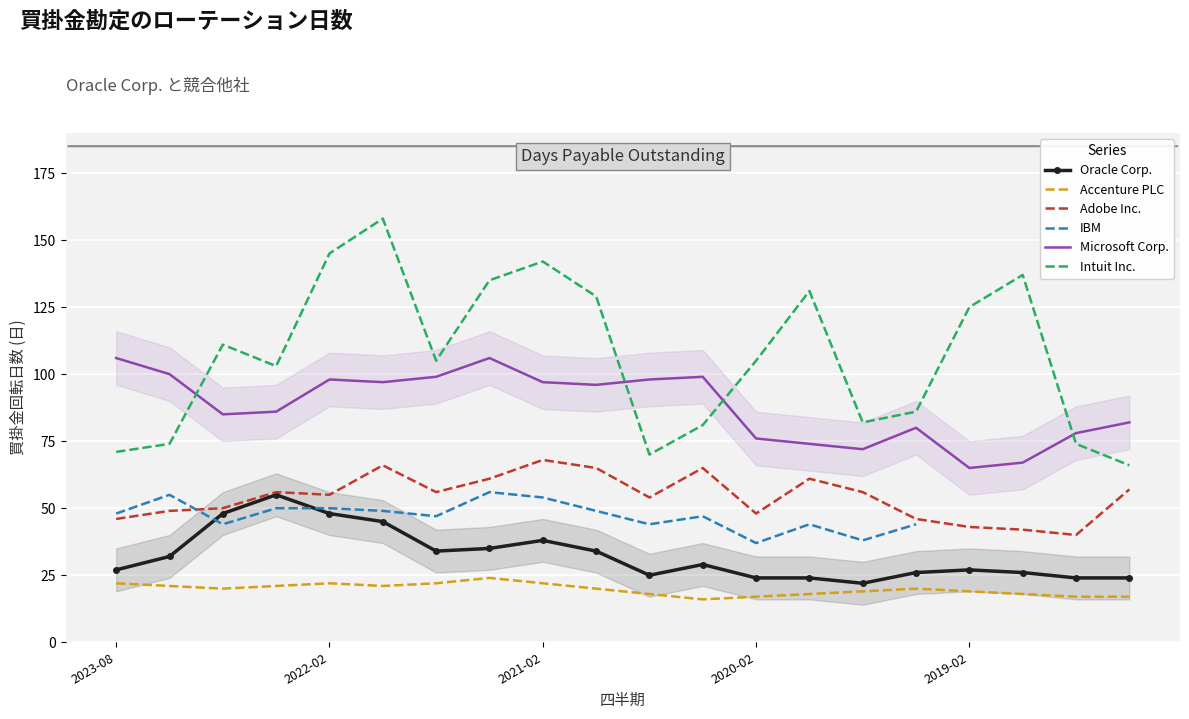

What is the average value of the Intuit Inc. series?

106